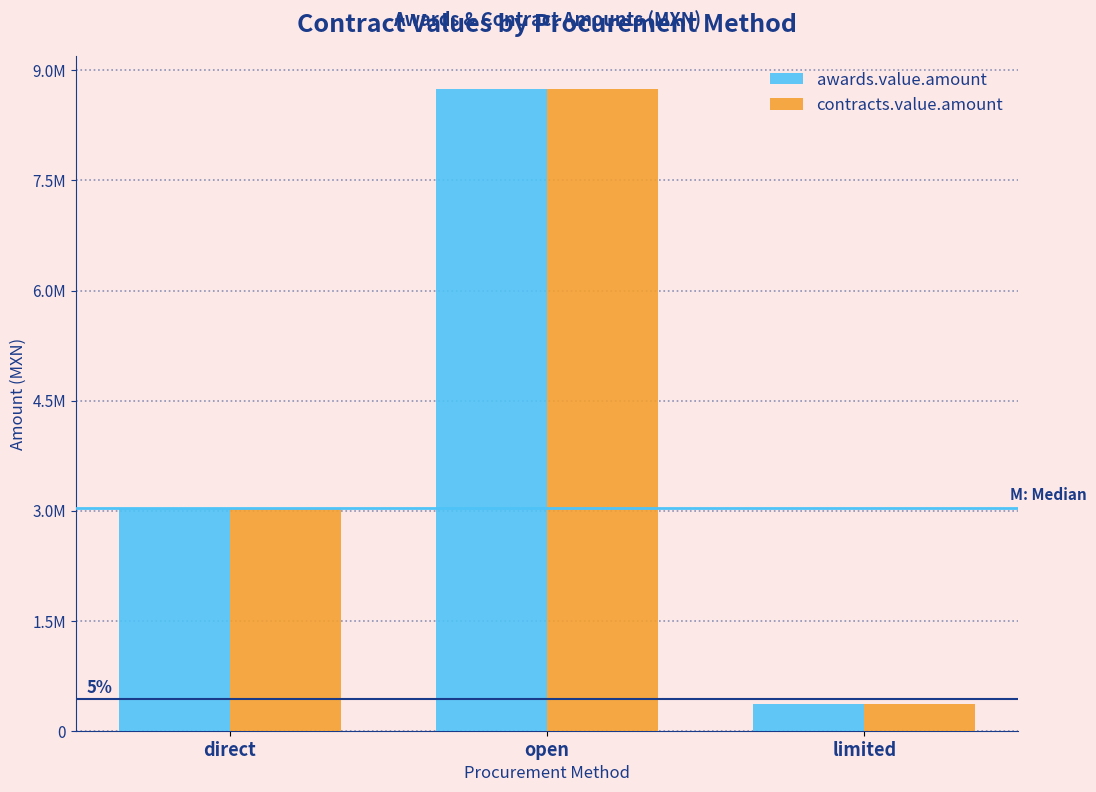

Which has a higher value, open or limited?

open